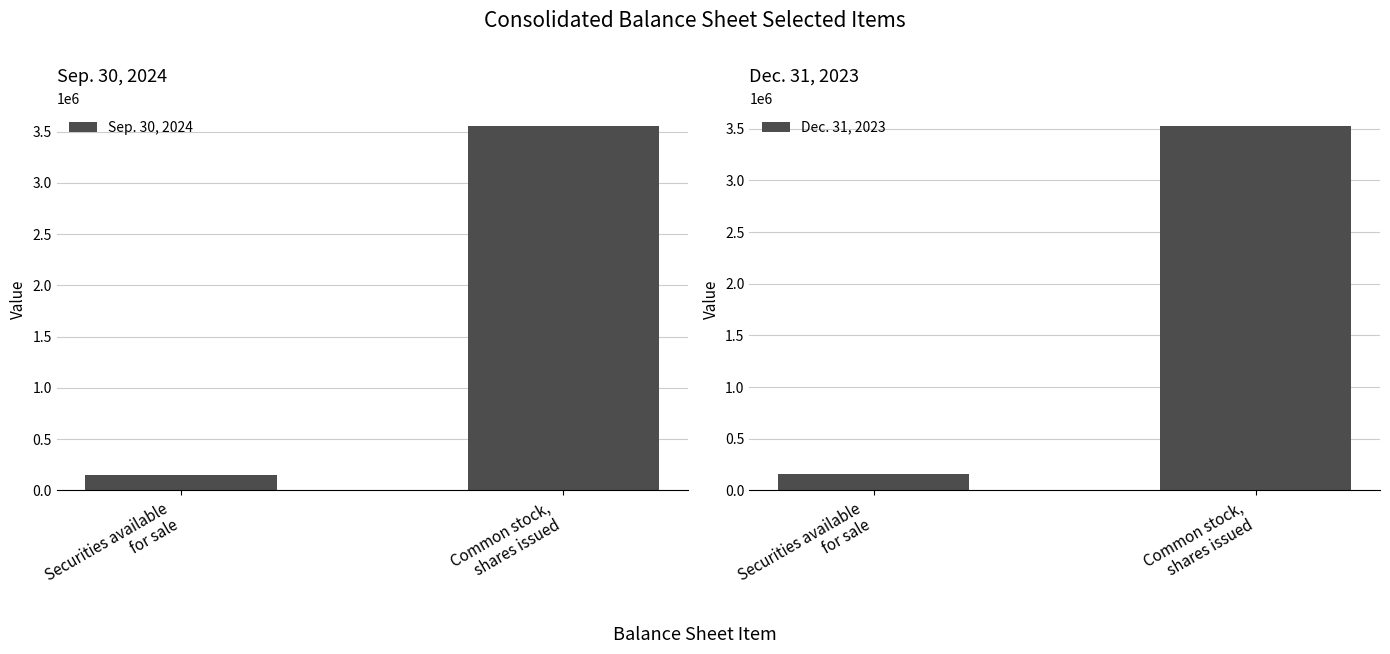

What is the greatest value displayed?

3549580